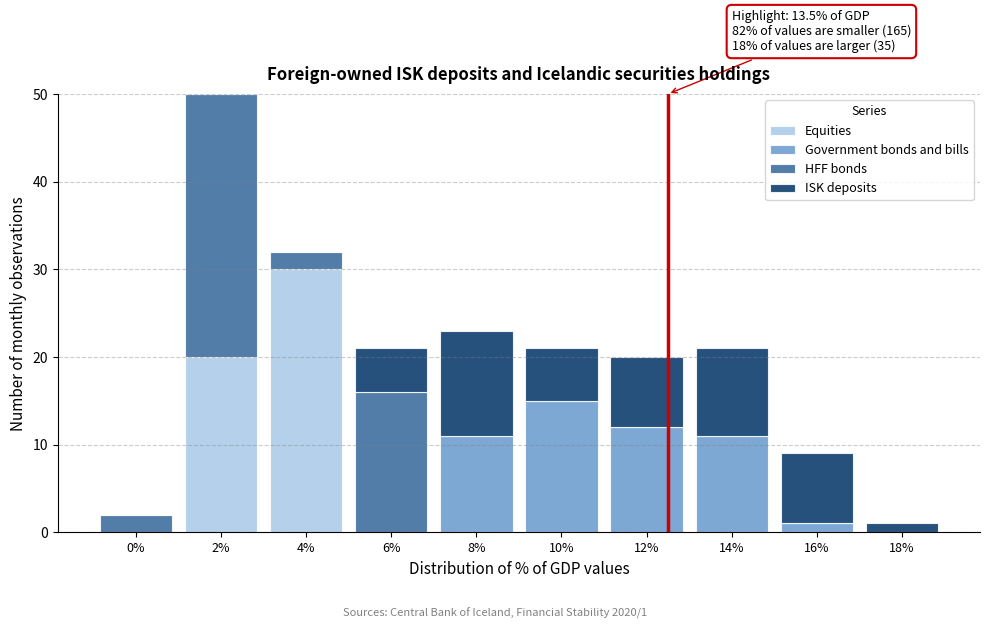

The Equities series shows -21 at 16%. True or false?

False